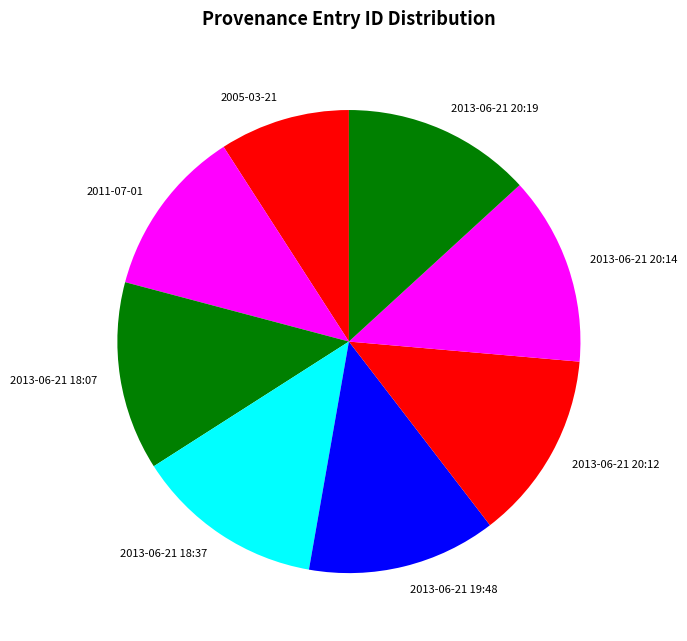

Does any single category account for the majority?

No